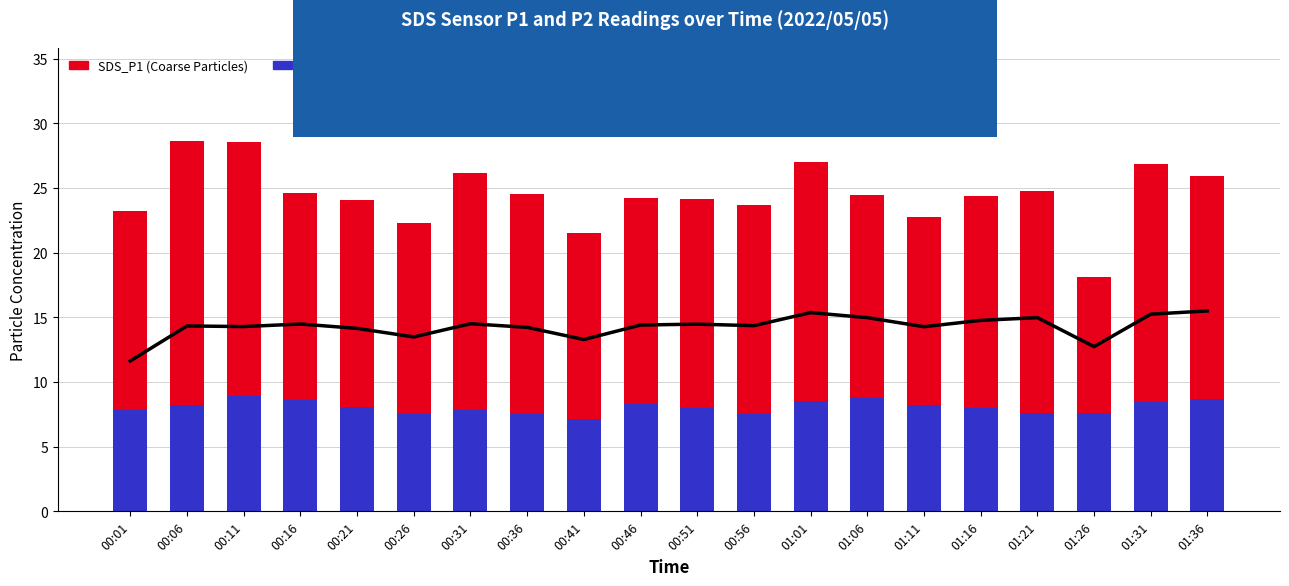

Which series changed the most between 00:46 and 01:31?

SDS_P1